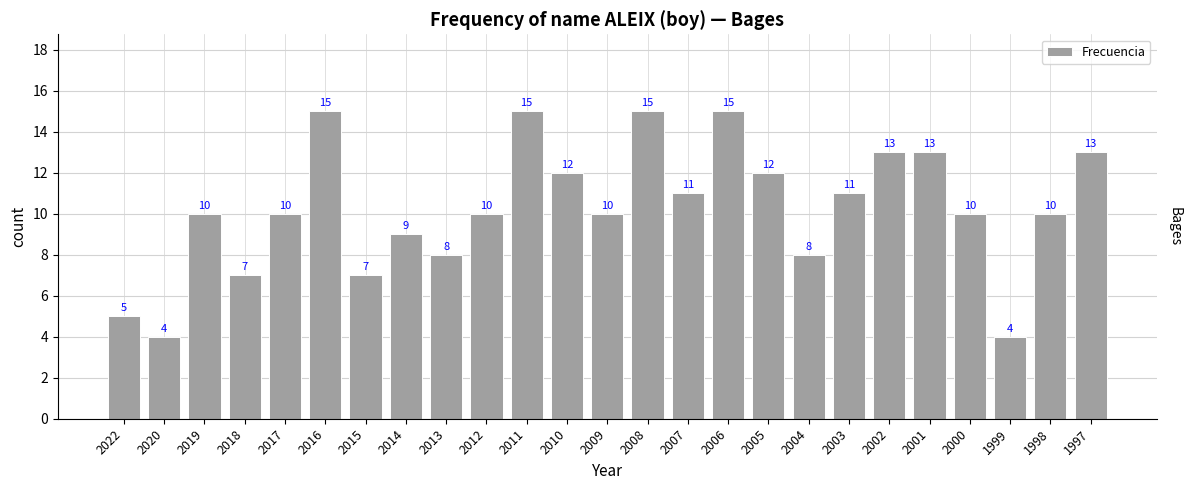

Which has a higher value, 2015 or 2016?

2016